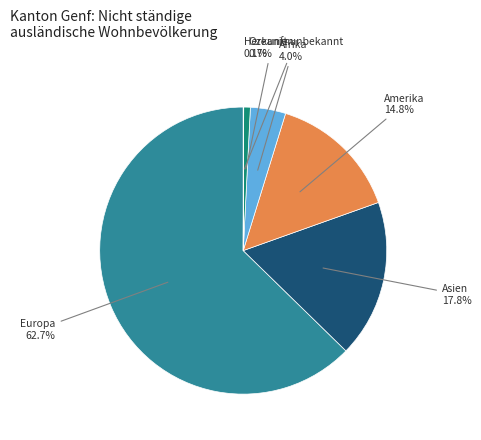

Is there a majority slice in this chart?

Yes